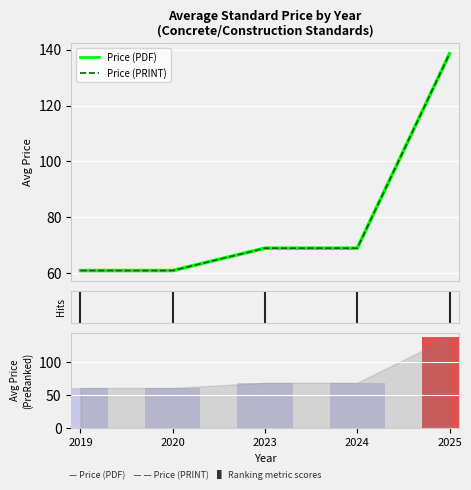

What is the difference between the second highest and minimum values in the Price (PRINT) series?

8.0